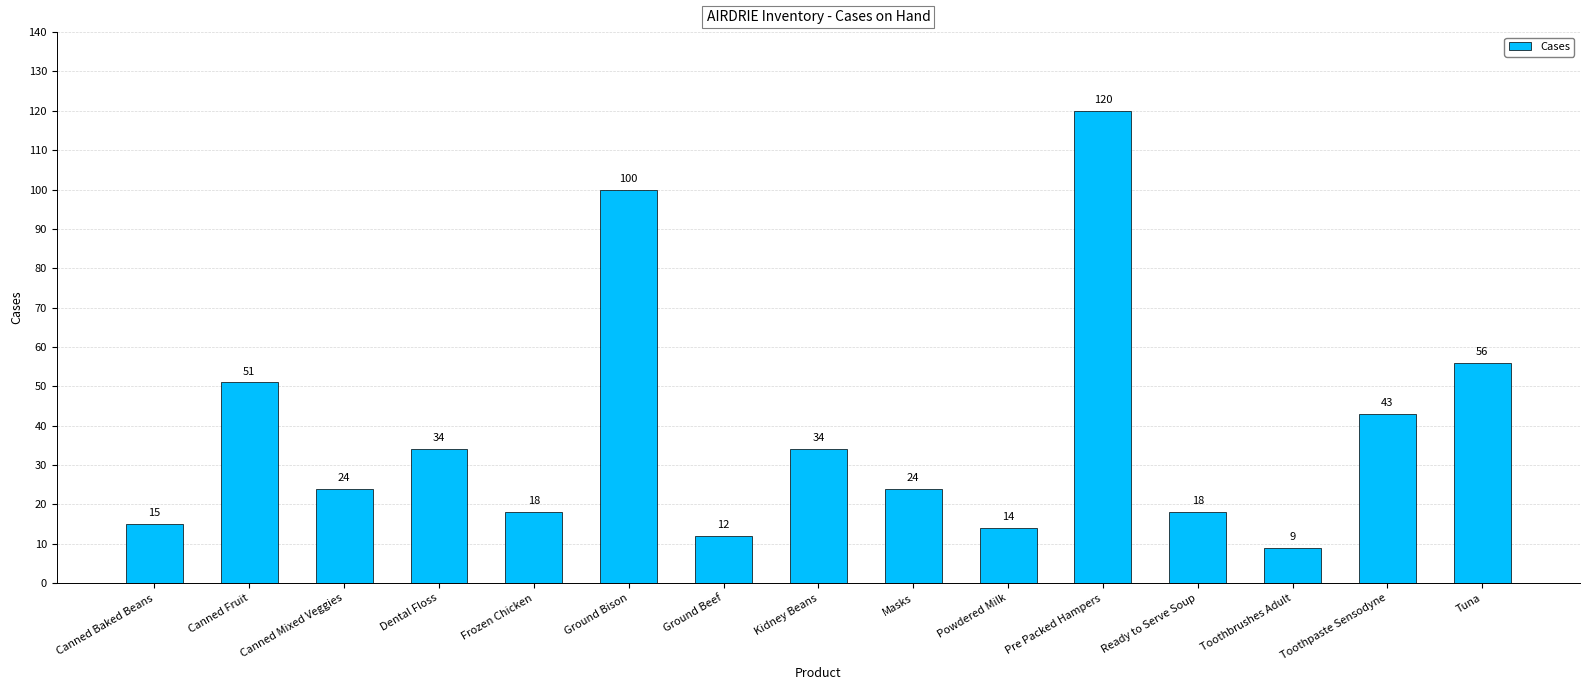

Where is the data nearest to the value 64?

Tuna